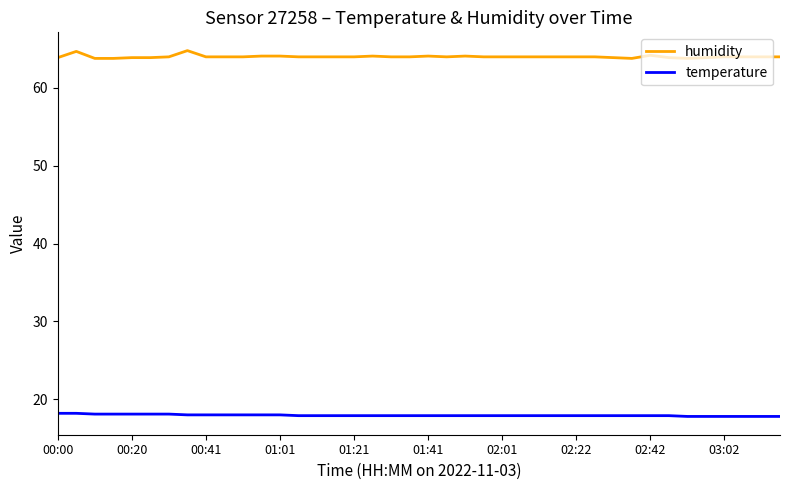

Rank the series by their maximum value, from lowest to highest.

temperature, humidity